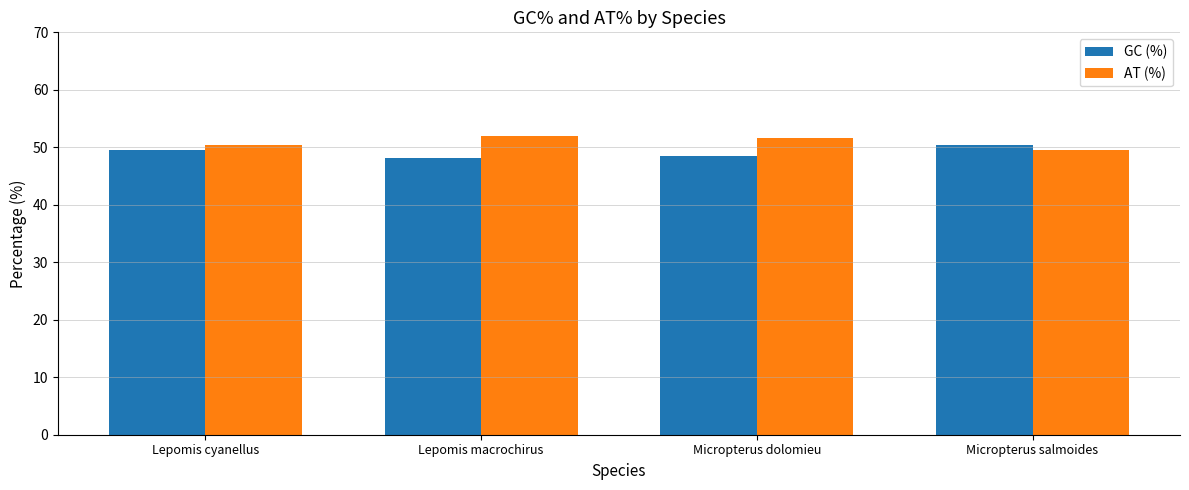

What is the difference between the second highest and minimum values in the AT (%) series?

2.0